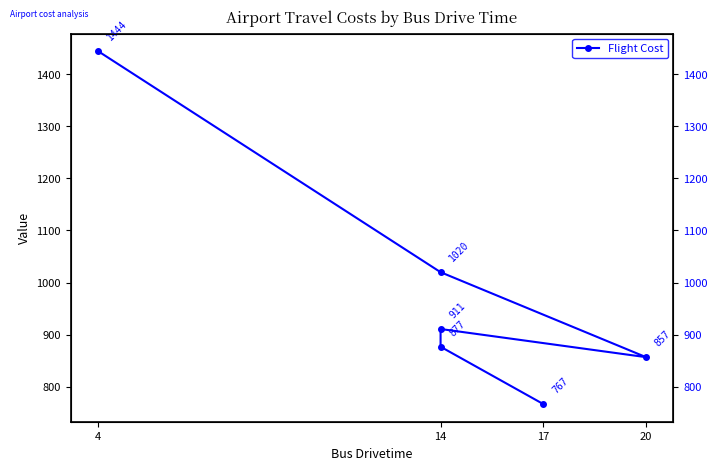

How many interior local peaks (higher than both neighbors) does the data have?

1